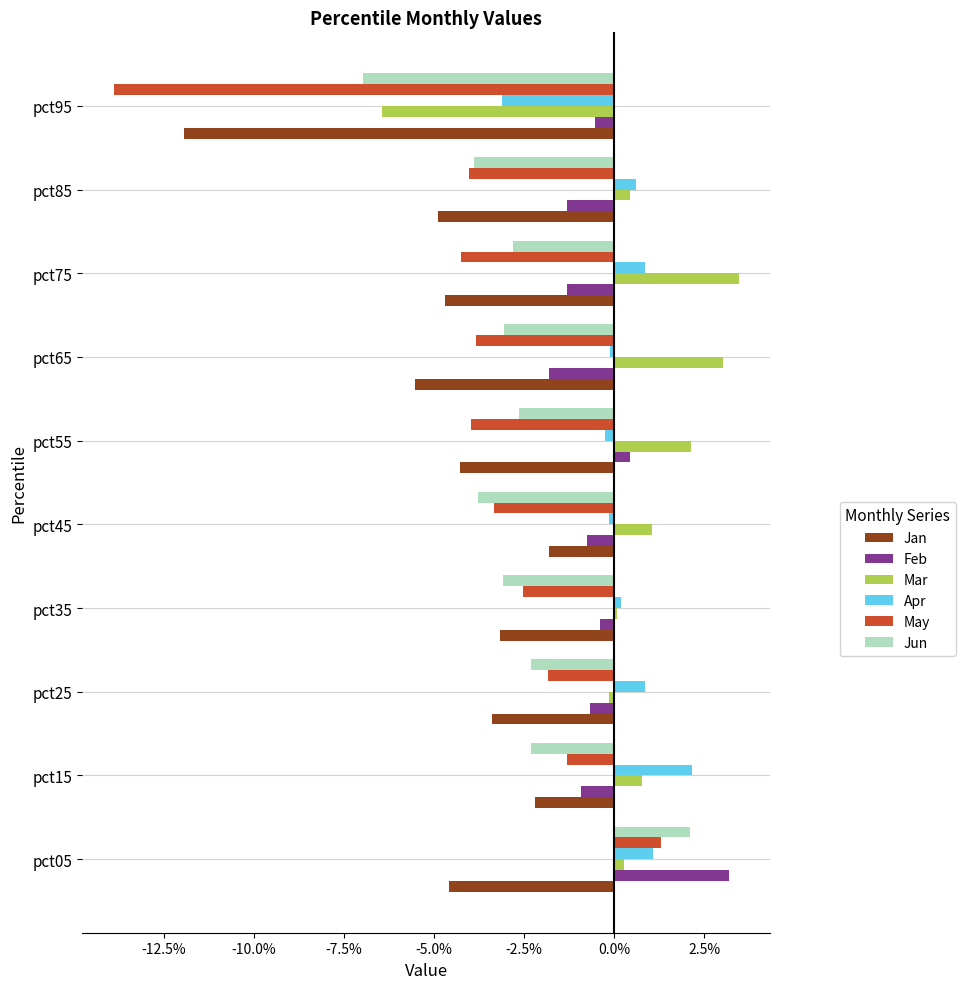

At which label does Apr reach its minimum?

pct95